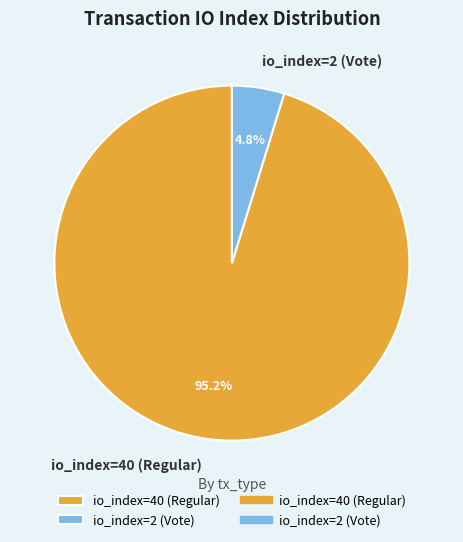

To the nearest percent, what portion does io_index=40 (Regular) represent?

95%